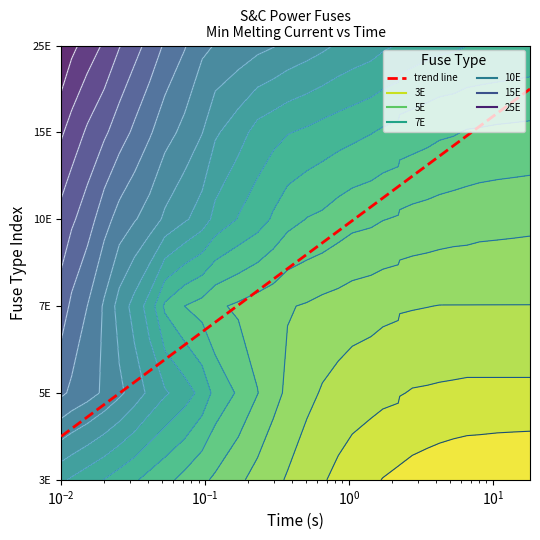

True or false: the data shows 6.4 at $\mathdefault{10^{-2}}$.

False